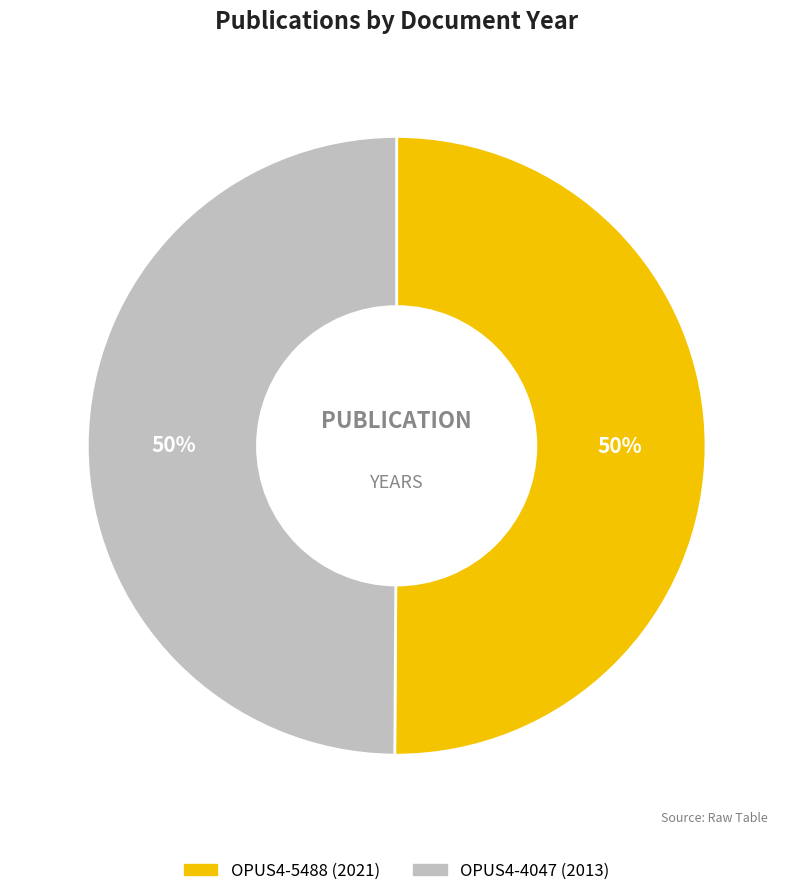

Is the sum of OPUS4-5488 (2021) and OPUS4-4047 (2013) greater than half?

Yes